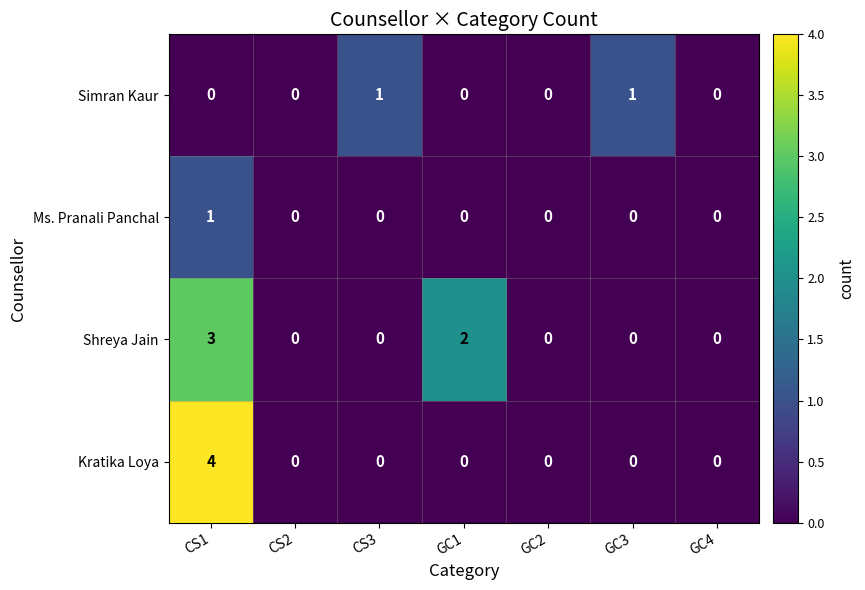

Reading right to left, list all the values displayed in this chart.

Simran Kaur: 0	1	0	0	1	0	0
Ms. Pranali Panchal: 0	0	0	0	0	0	1
Shreya Jain: 0	0	0	2	0	0	3
Kratika Loya: 0	0	0	0	0	0	4